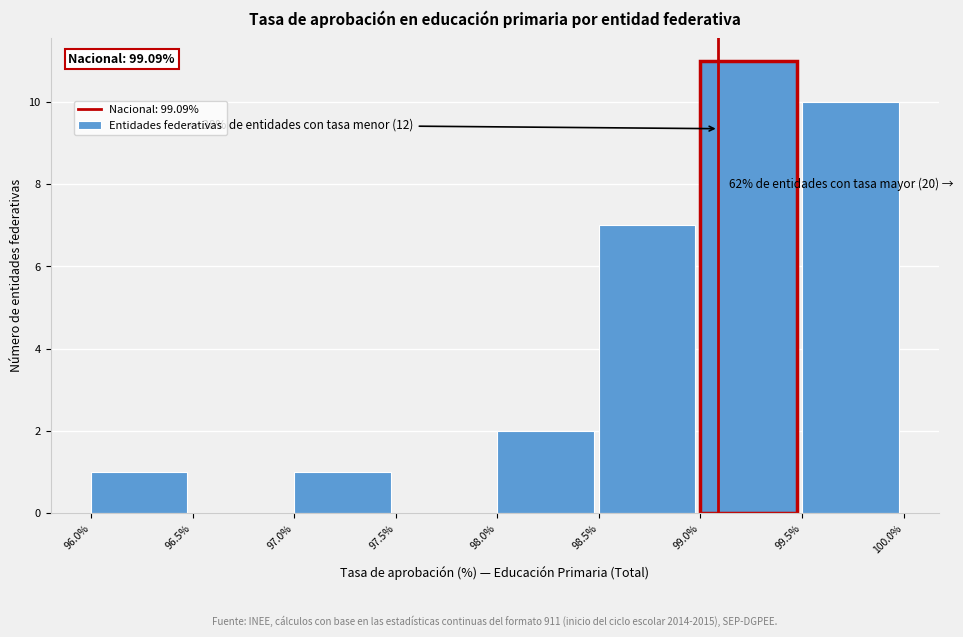

Which range on the x-axis has the tallest bar?

99.0% to 99.5%